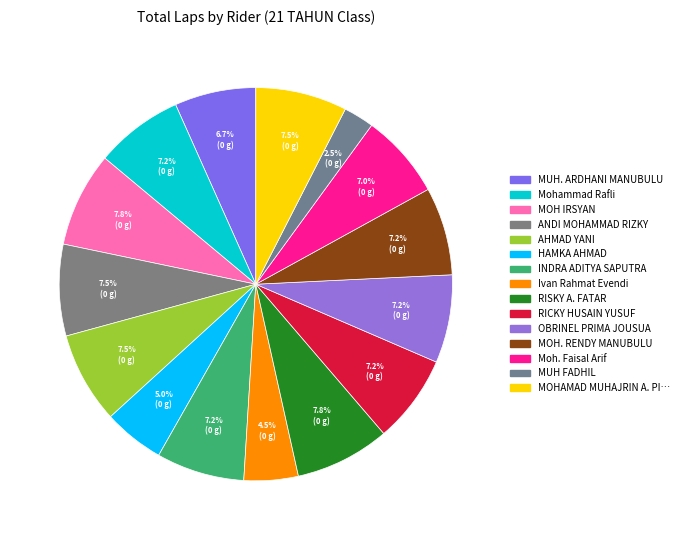

How many segments does this pie chart have?

15